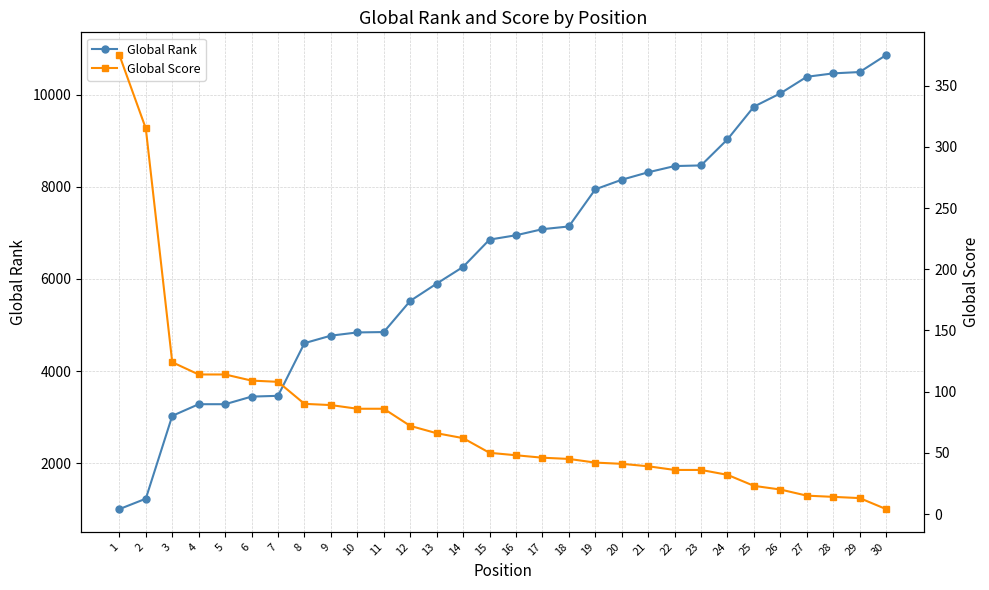

The value of Global Score at 12 is 72. True or false?

True